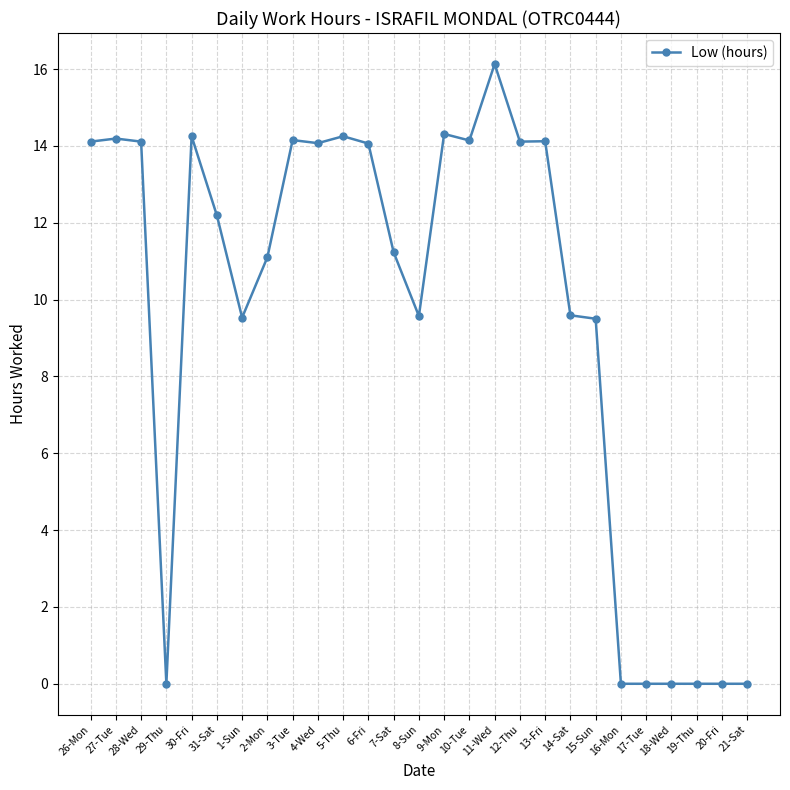

How many data points does each series have?

27